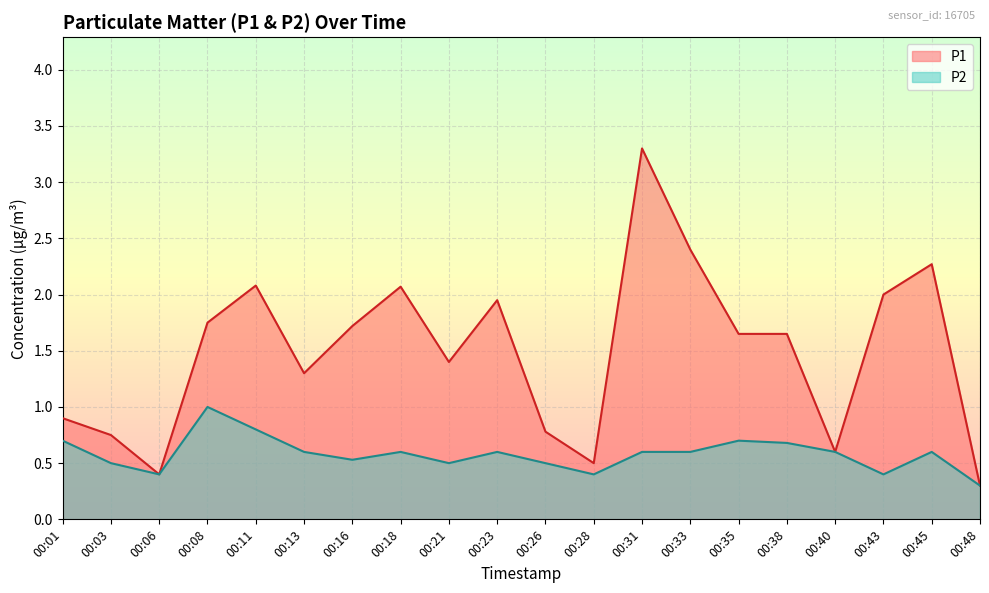

How many distinct data groups are displayed?

2